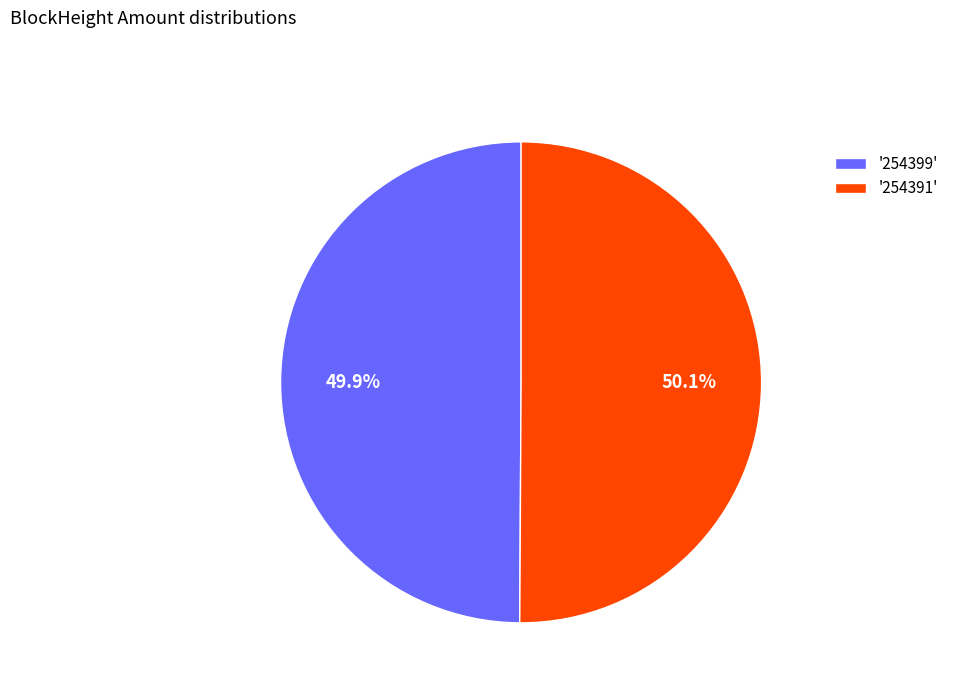

Is the sum of '254391' and '254399' greater than half?

Yes